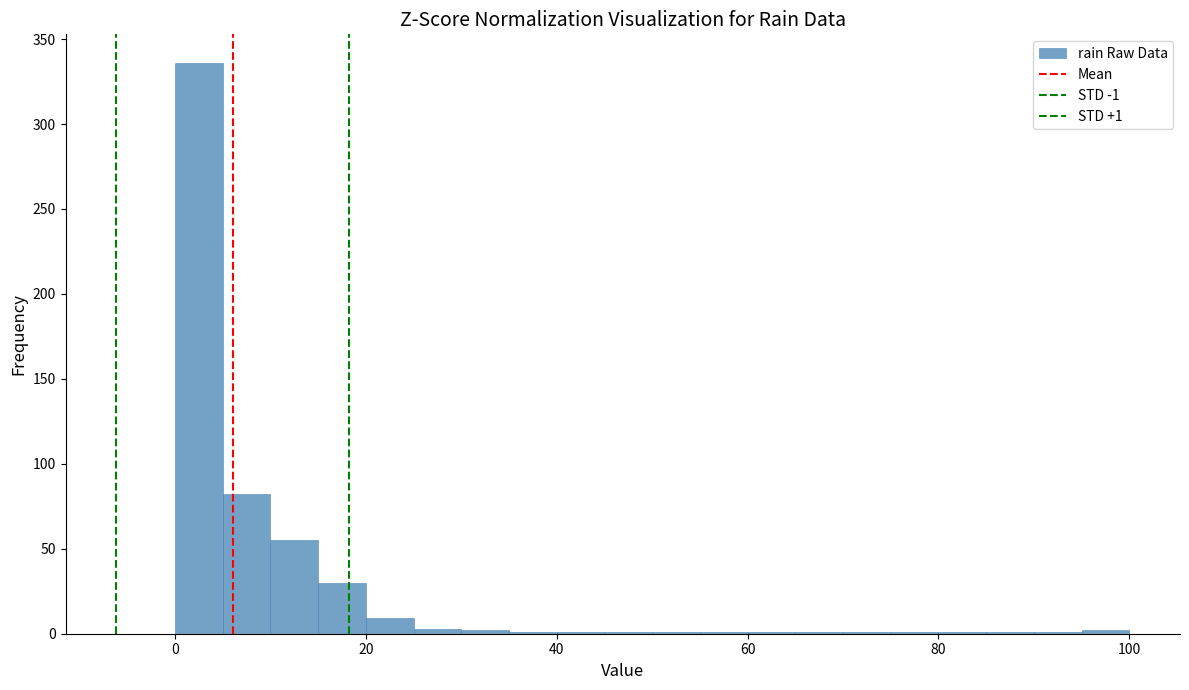

Around what value on the x-axis is the tallest bar? Give the approximate position of its centre, as read against the axis.

2